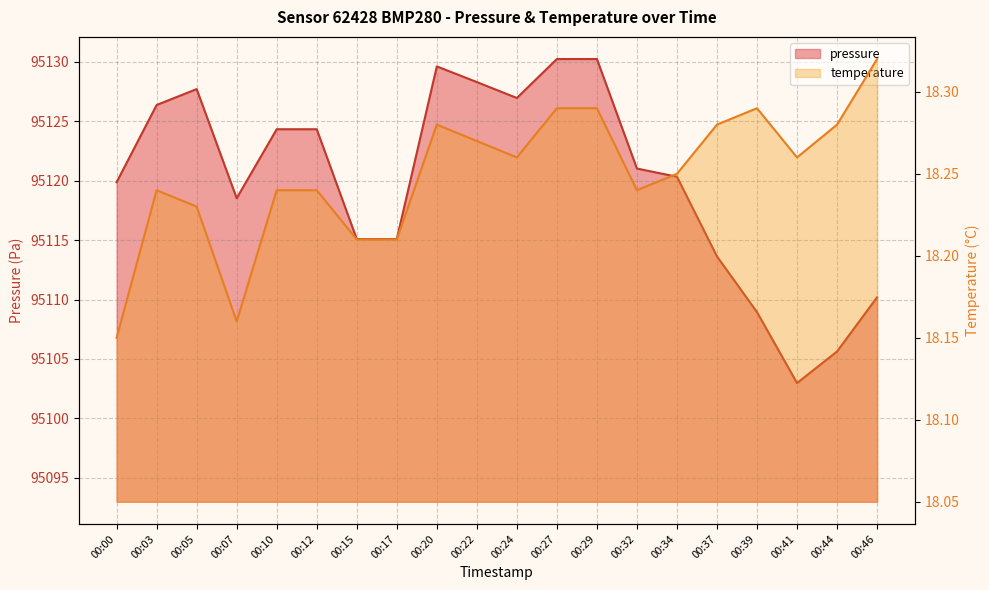

How many lines are shown in the chart?

2